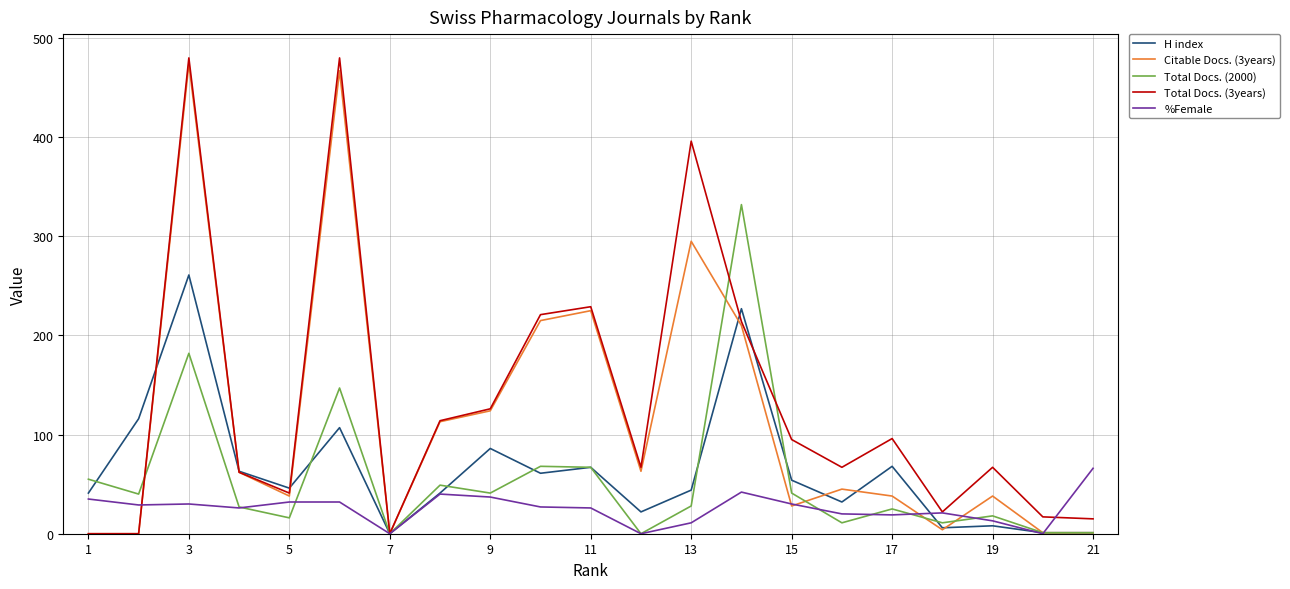

Does the chart have visible grid lines?

Yes